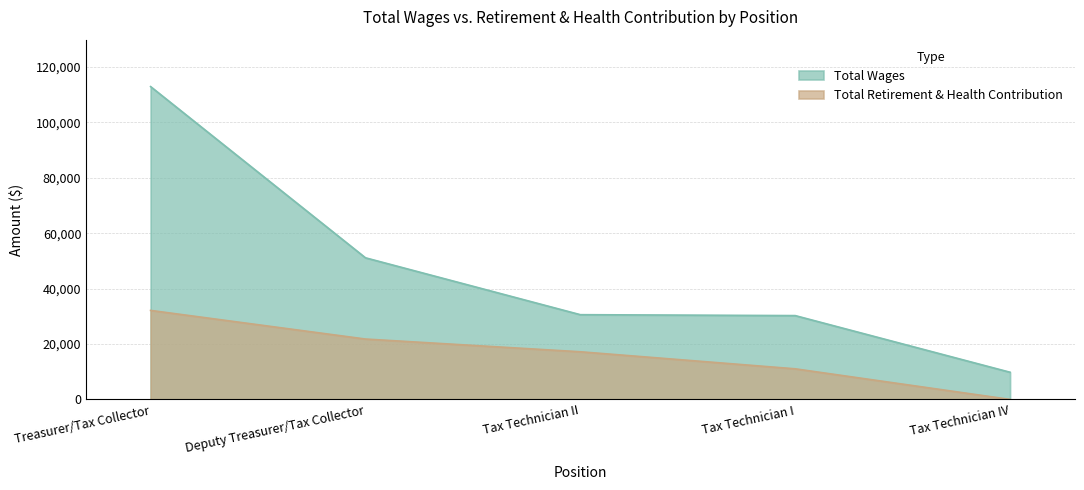

What is the label of the 1st point from the right?

Tax Technician IV